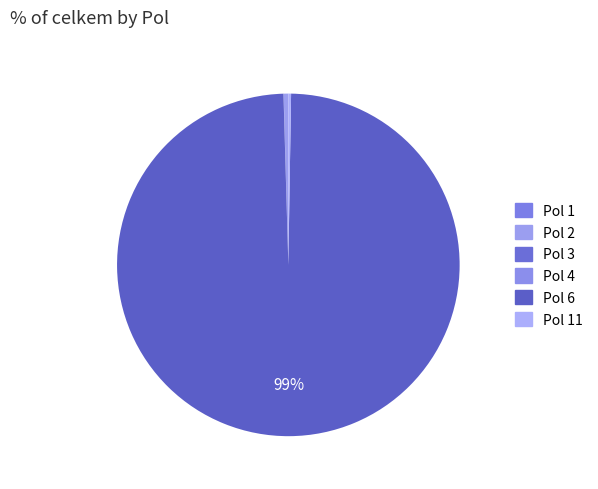

Which category has the smallest portion of the pie?

Pol 1